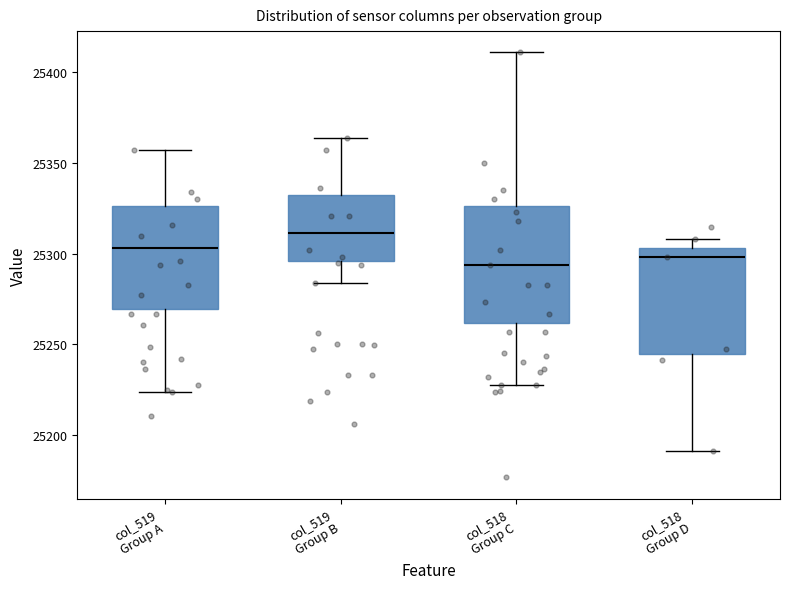

Comparing the boxes themselves (not the whiskers), which one is the tallest?

col_518 Group C